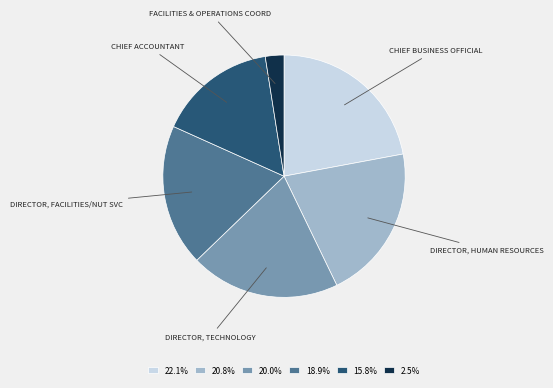

Is there a majority slice in this chart?

No